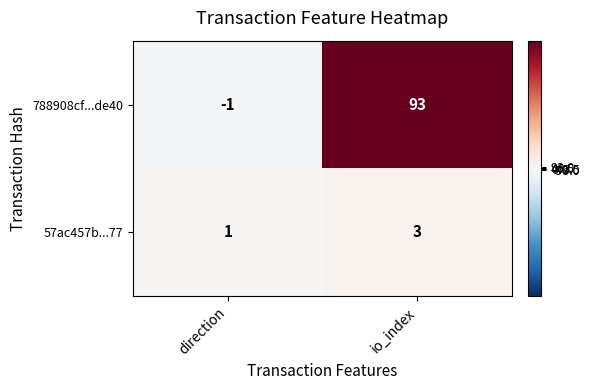

What is the sum of all 57ac457b...77 values?

4